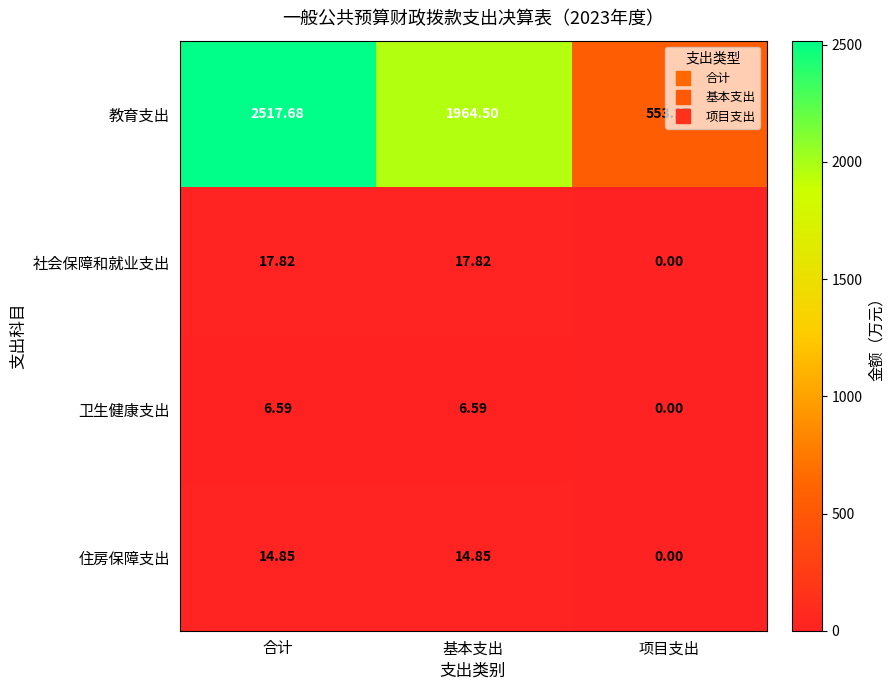

Between 合计 and 基本支出, which series saw the biggest shift?

教育支出